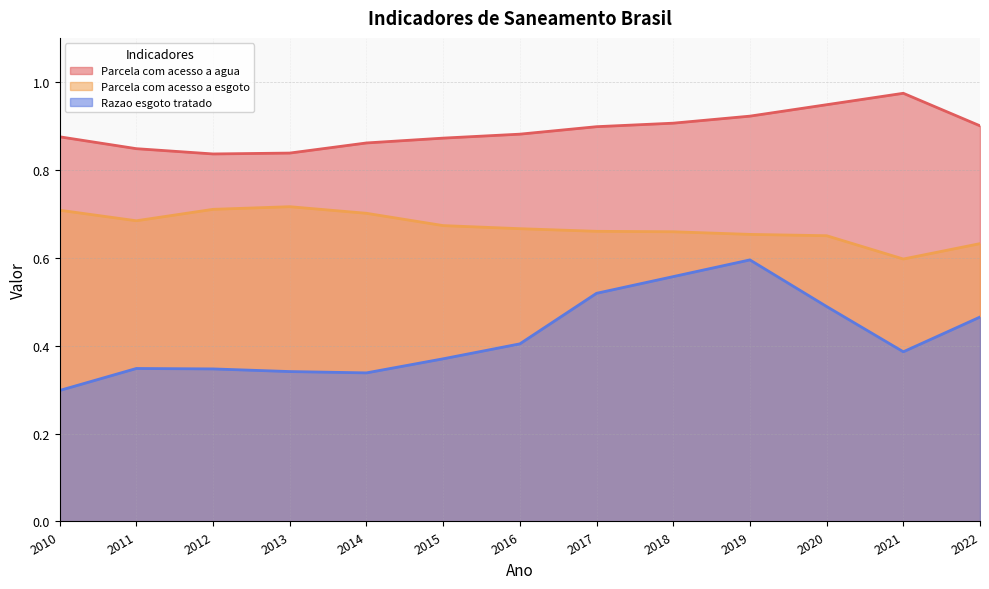

What is the difference between the Parcela com acesso a agua values at 2012 and 2021?

0.1